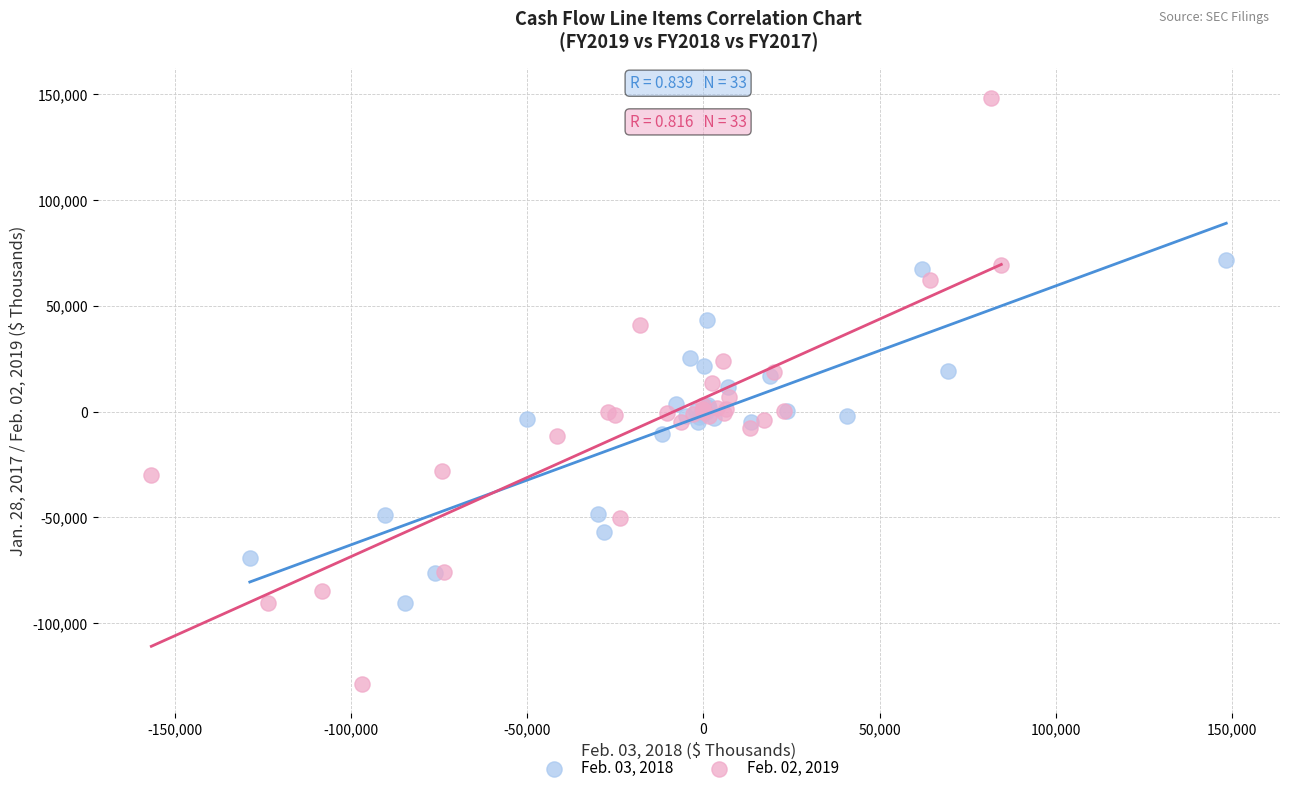

Which series reaches the minimum Y coordinate?

Feb. 02, 2019